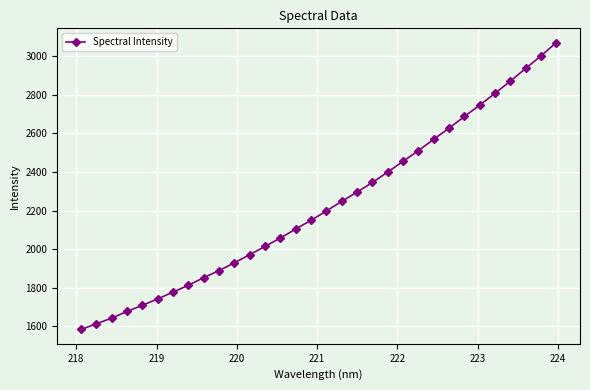

What is the difference between the second highest and minimum values?

1415.8